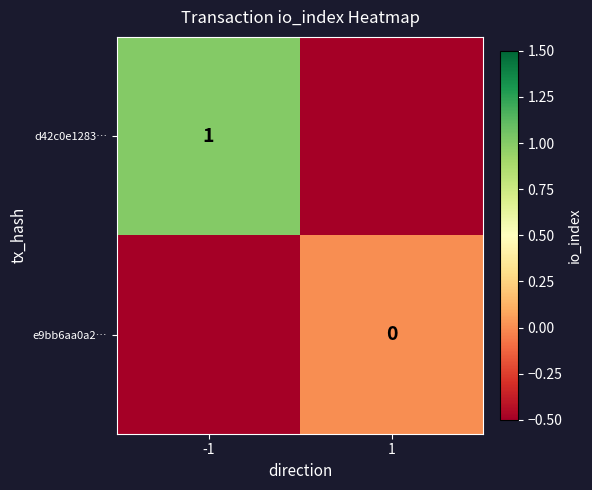

Is it true that d42c0e1283… equals 0.6 at -1?

False